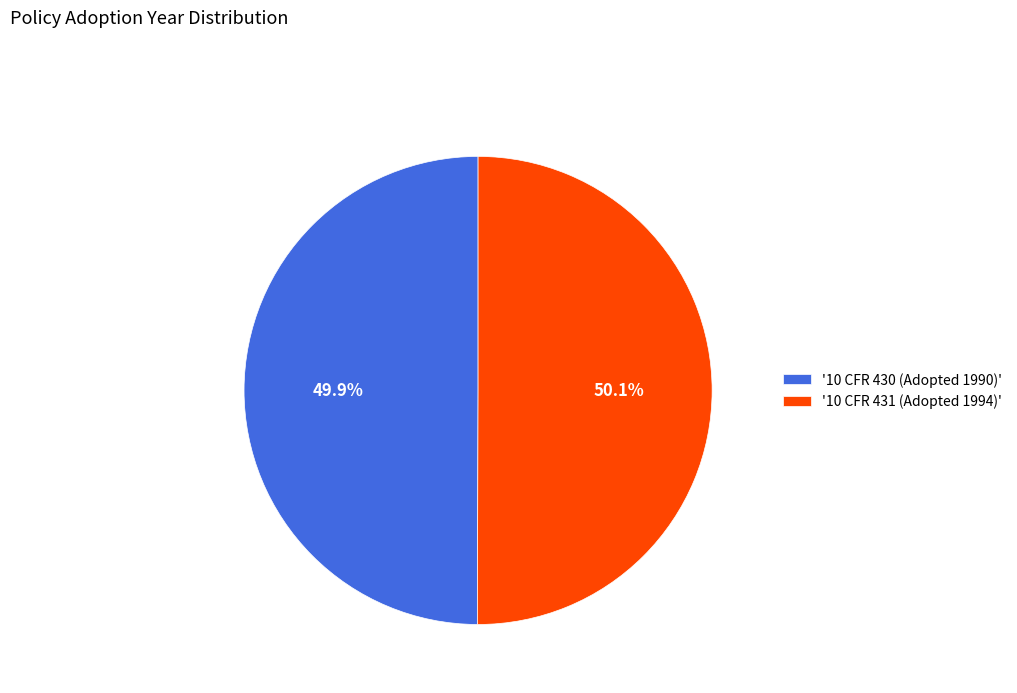

Does any single category account for the majority?

Yes